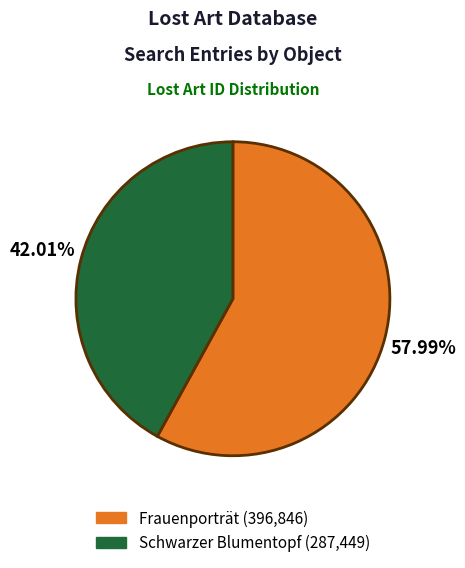

What percentage do Schwarzer Blumentopf and Frauenporträt together represent?

100.0%